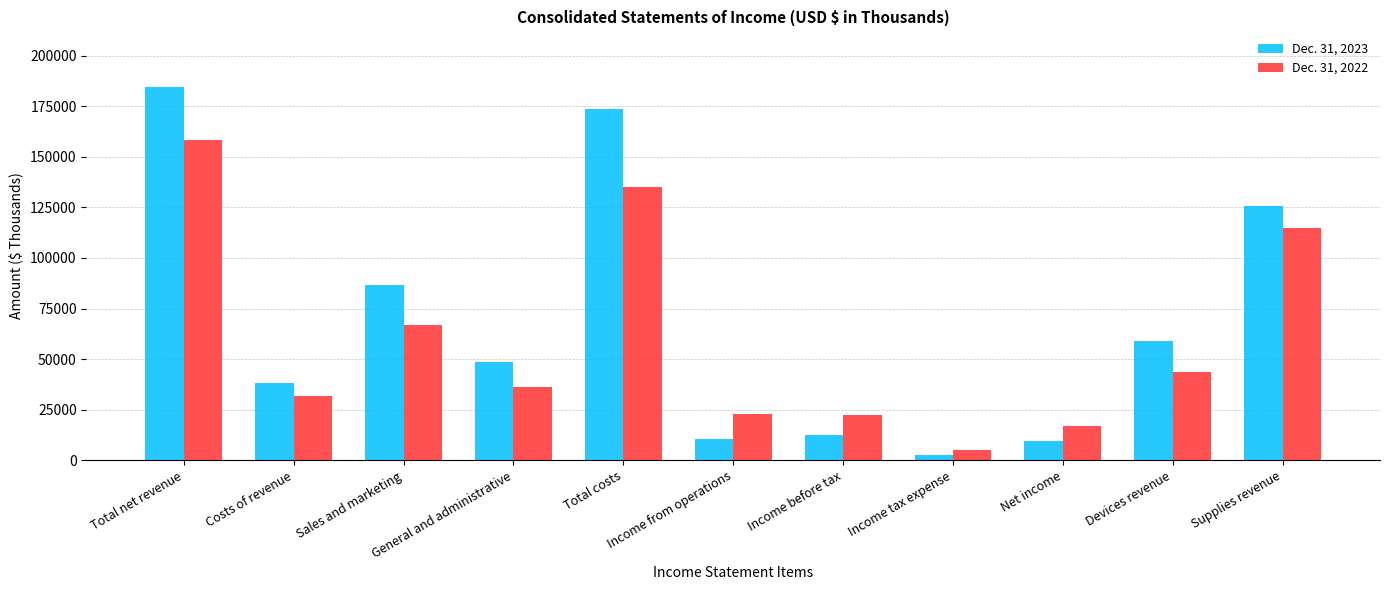

What is the difference between the maximum and second lowest values in the Dec. 31, 2023 series?

174590